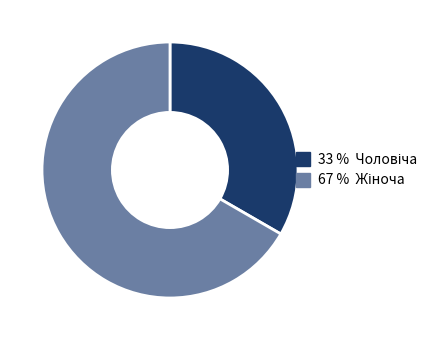

Is there a majority slice in this chart?

Yes